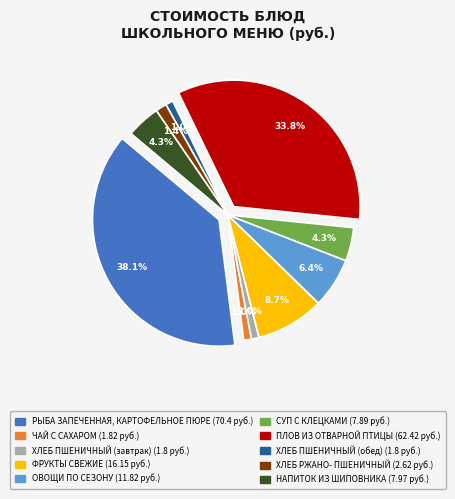

What is the ratio of the value at ХЛЕБ РЖАНО-
ПШЕНИЧНЫЙ to the value at ЧАЙ С САХАРОМ?

1.4